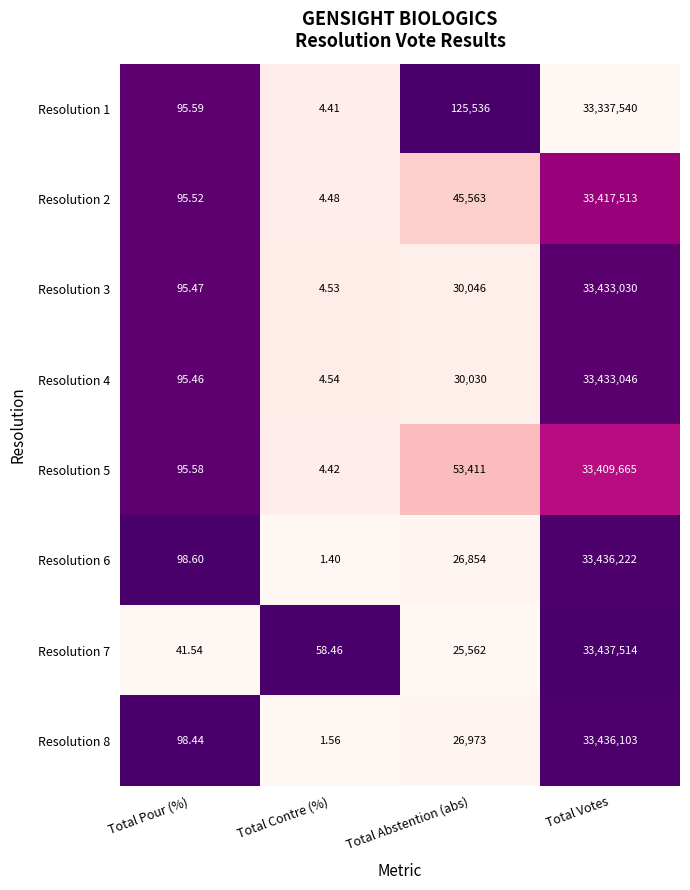

Which category has the lowest value across all series?

Total Contre (%)